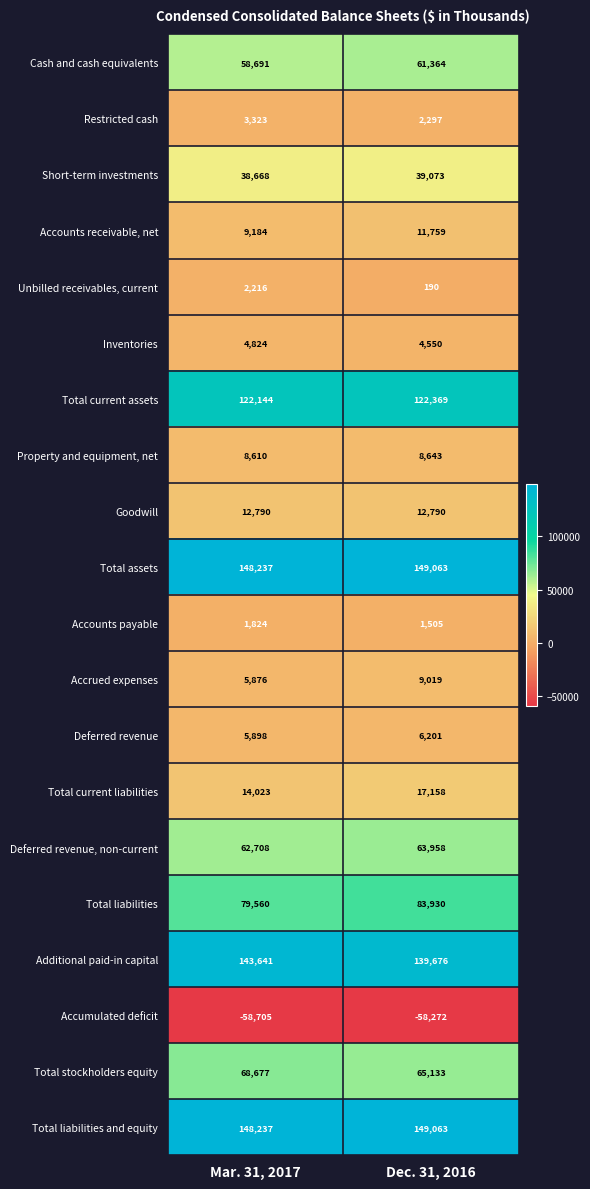

What is the sum of the Inventories values at Dec. 31, 2016 and Mar. 31, 2017?

9374